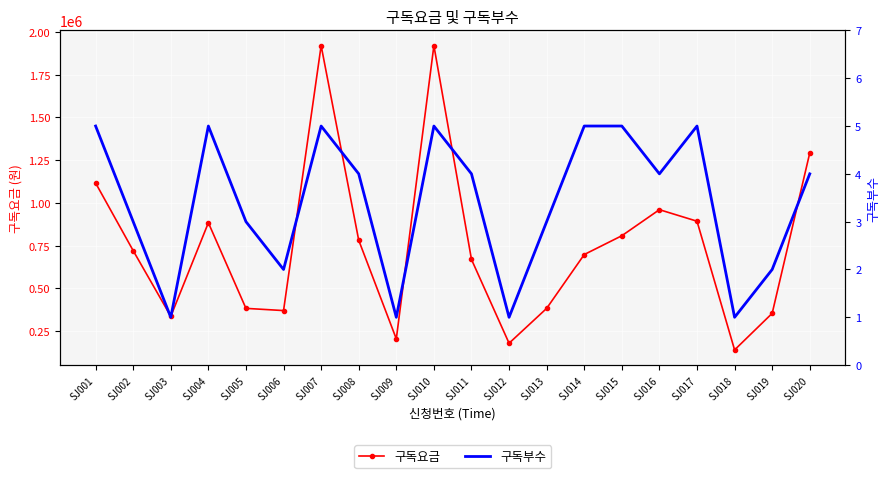

List the series in order of their peak value, lowest first.

구독부수, 구독요금